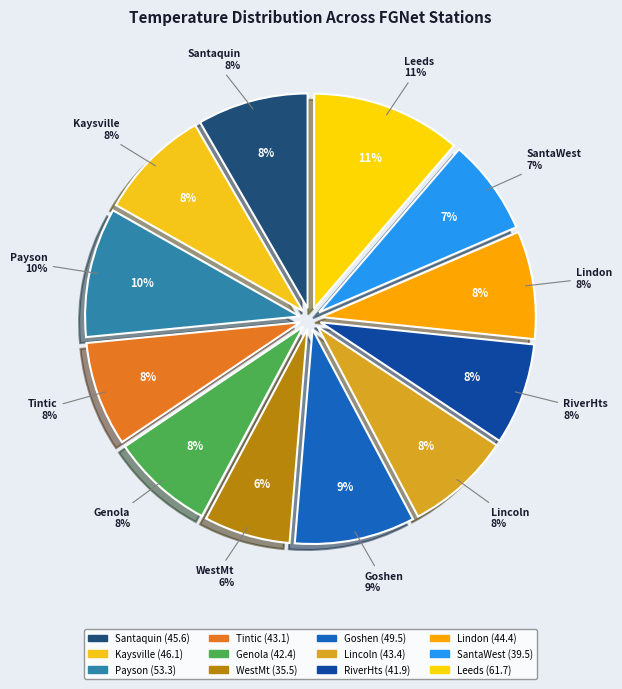

To the nearest percent, what is the difference between the Kaysville and Payson slice percentages?

1%